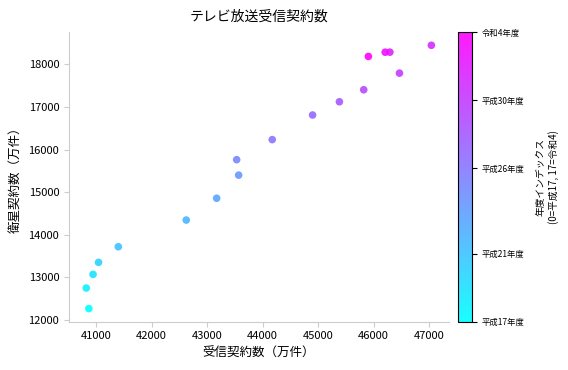

What is the range of X values (max minus min)?

6217